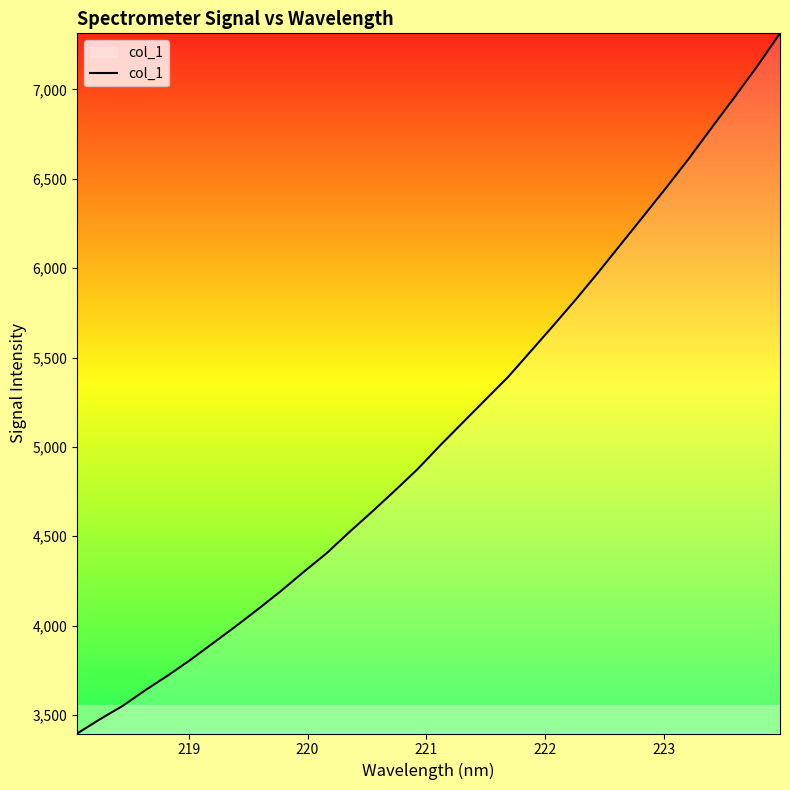

What is the difference between the maximum and minimum values?

3916.6